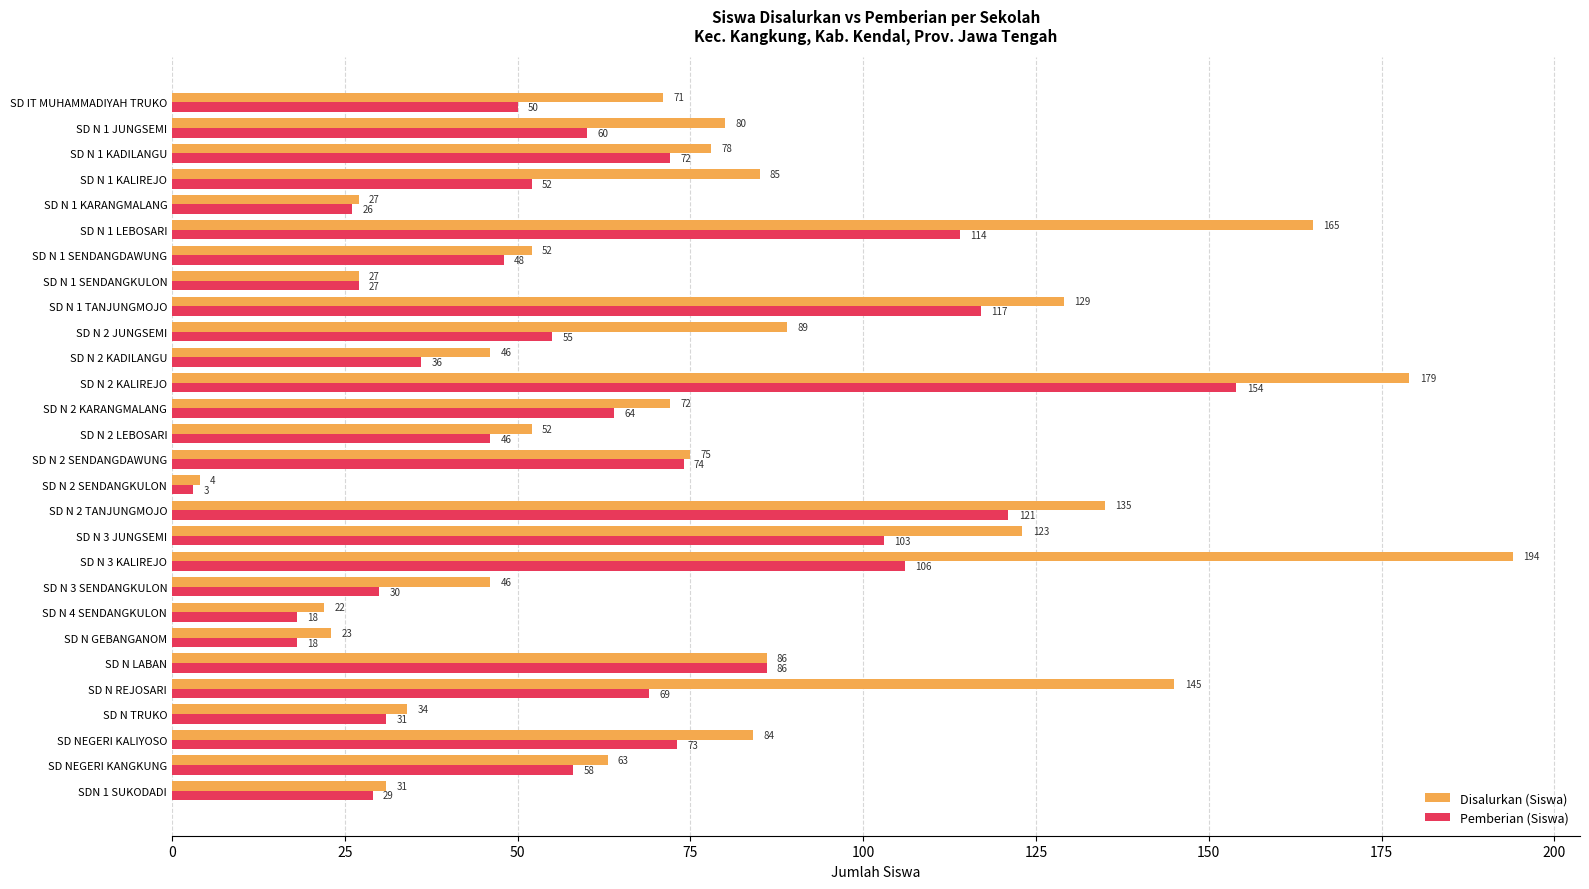

At which label does Pemberian (Siswa) reach its minimum?

SD N 2 SENDANGKULON